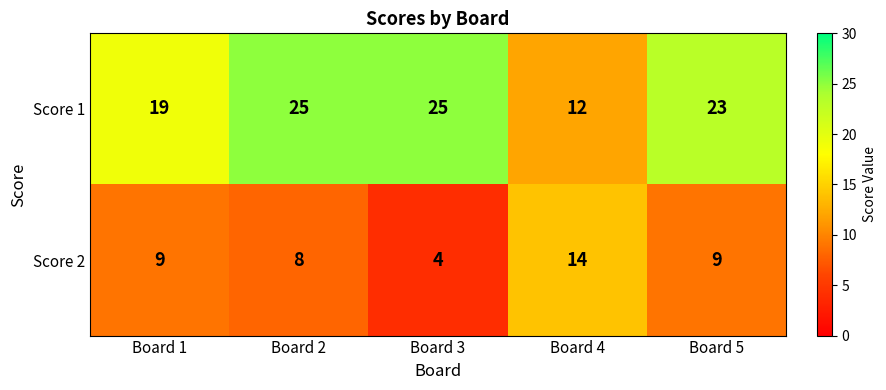

What value does the Score 2 series have at Board 5, to the nearest 5?

10